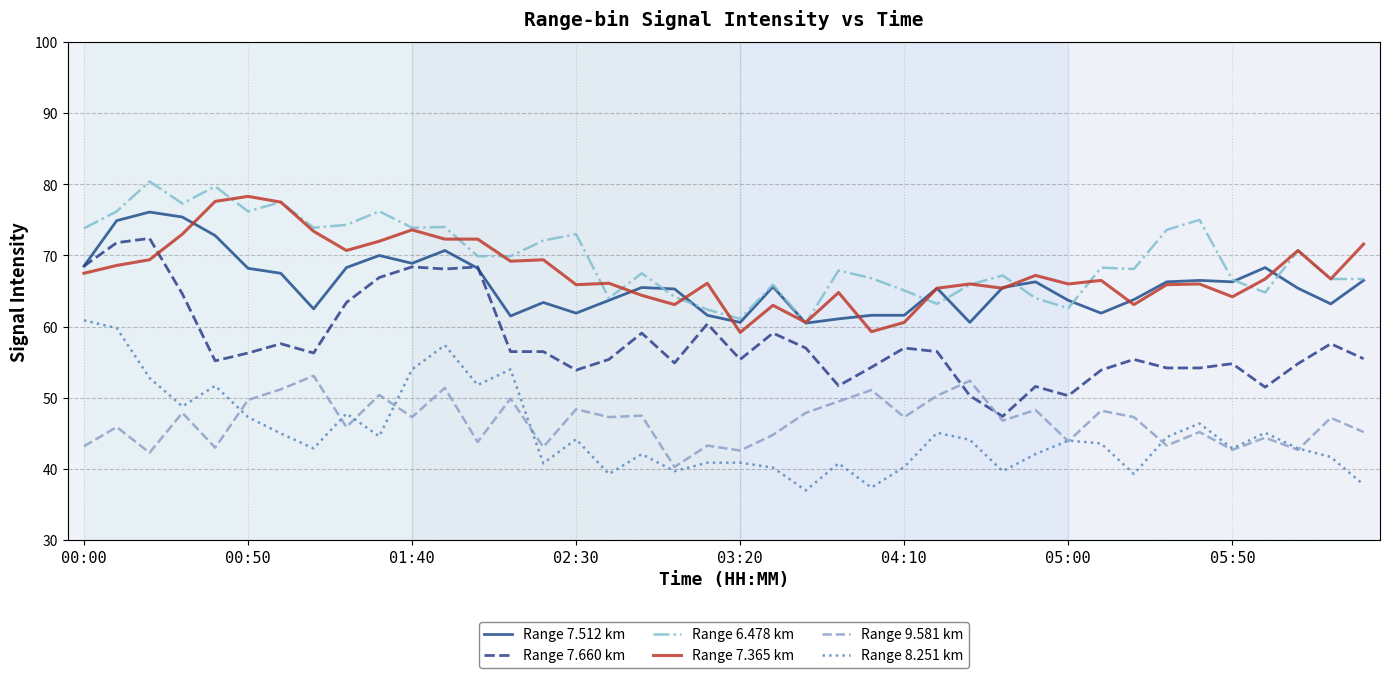

How many categories are shown in the chart?

40